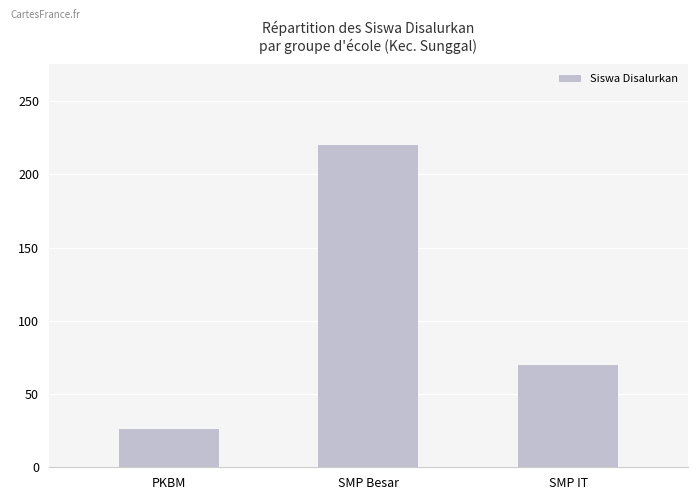

Are the bars horizontal?

No